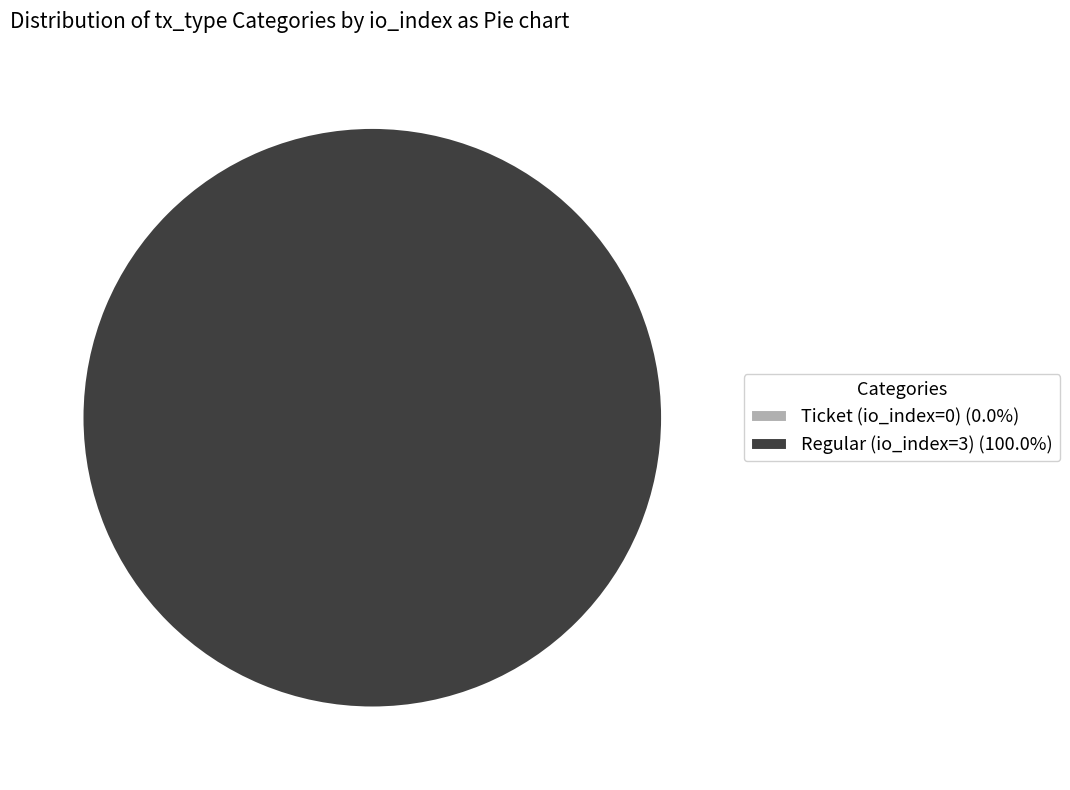

To the nearest percent, what is the difference between the largest and smallest slice percentages?

100%